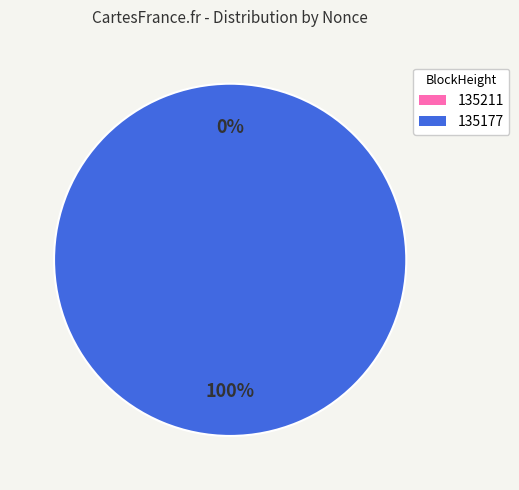

Does any single category account for the majority?

Yes